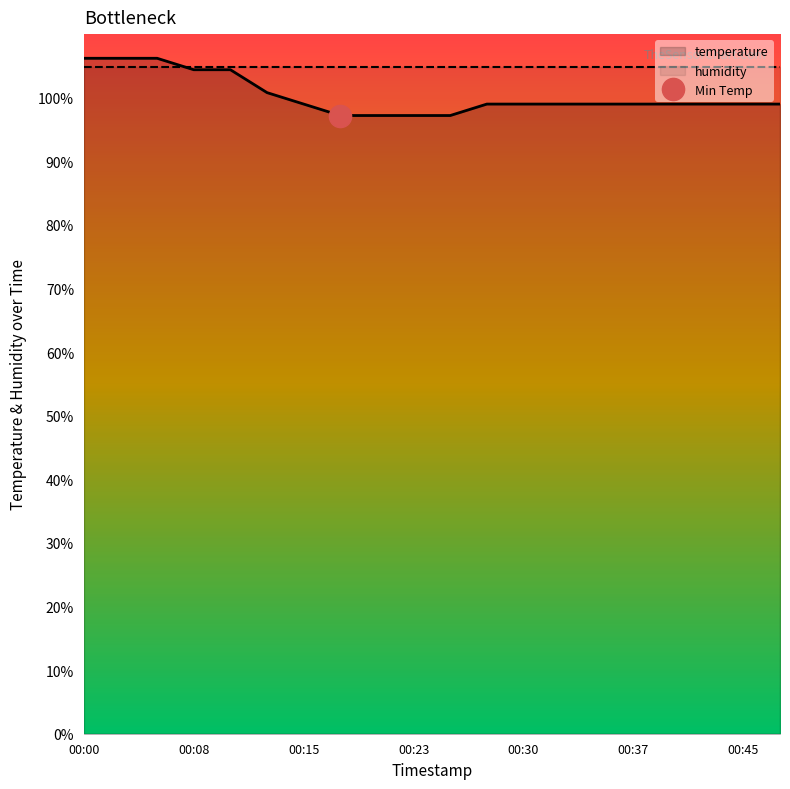

What is the value of the 10th point from the left?

97.2